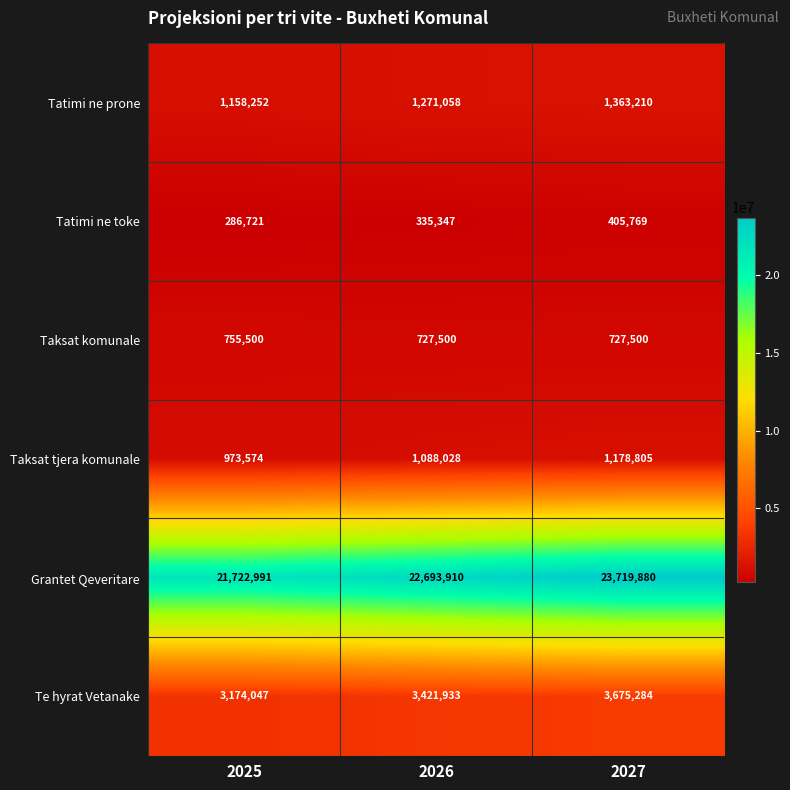

Count the number of categories in the chart.

3